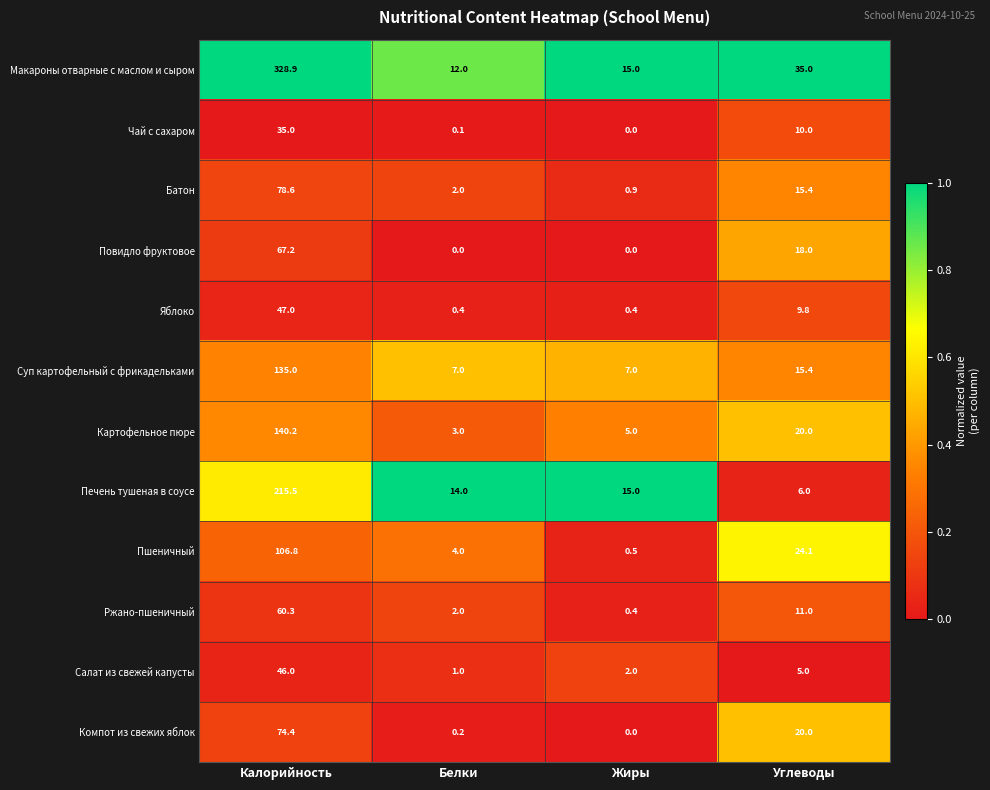

What is the greatest value displayed?

328.9